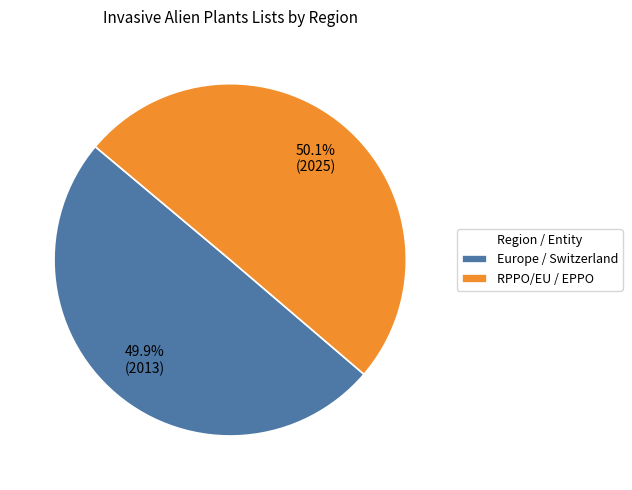

The RPPO/EU / EPPO slice represents 50% of the pie. True or false?

True